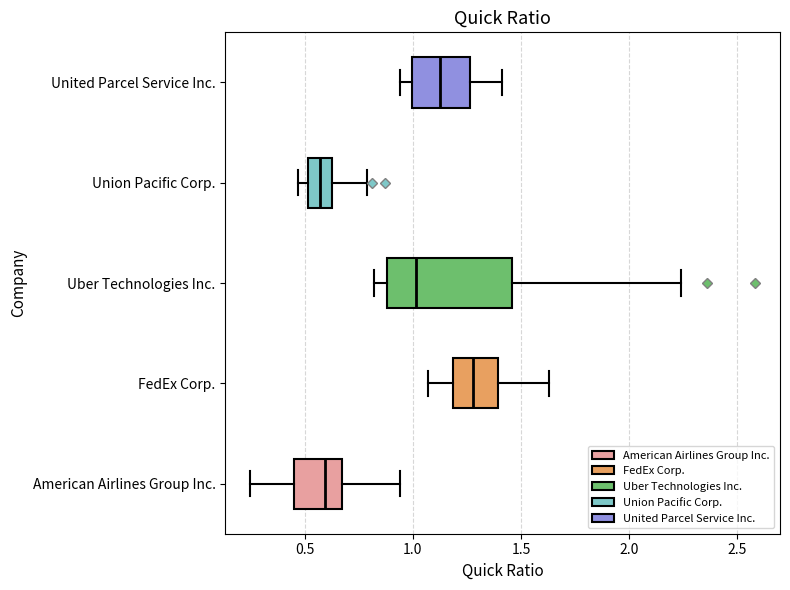

Reading bottom to top, read every box against the x-axis: the position of its median line, the range the box covers, and the ends of its whiskers. The values are not printed on the chart, so give them approximately, as read against the axis.

American Airlines Group Inc.: median 0.60, box 0.45 to 0.65, whiskers 0.25 to 0.95
FedEx Corp.: median 1.30, box 1.20 to 1.40, whiskers 1.05 to 1.65
Uber Technologies Inc.: median 1.00, box 0.90 to 1.45, whiskers 0.80 to 2.25
Union Pacific Corp.: median 0.55, box 0.50 to 0.65, whiskers 0.45 to 0.80
United Parcel Service Inc.: median 1.15, box 1.00 to 1.25, whiskers 0.95 to 1.40